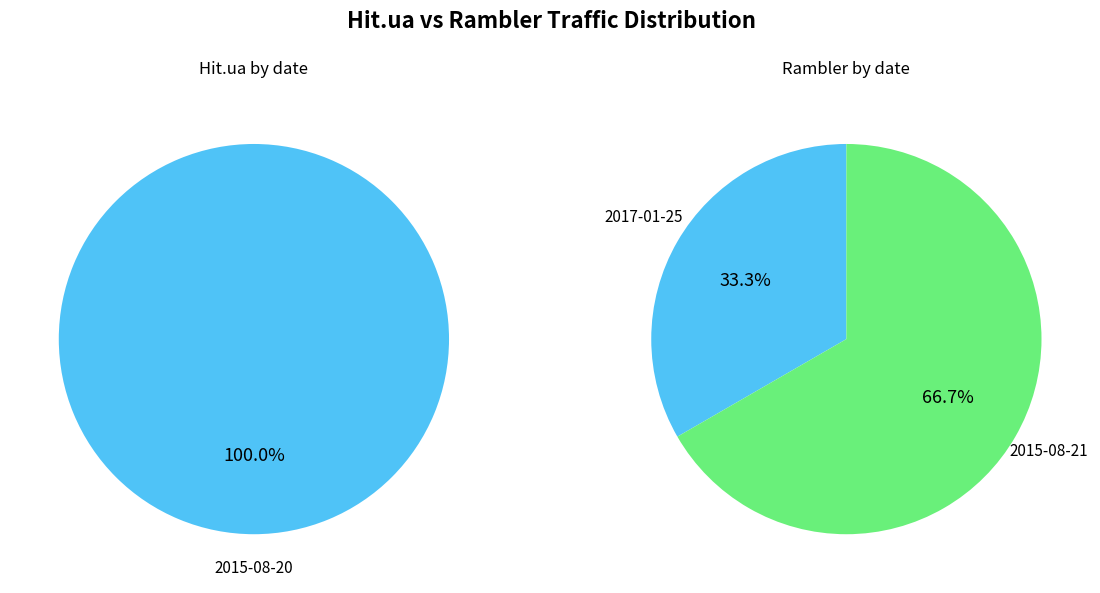

How many segments does this pie chart have?

3